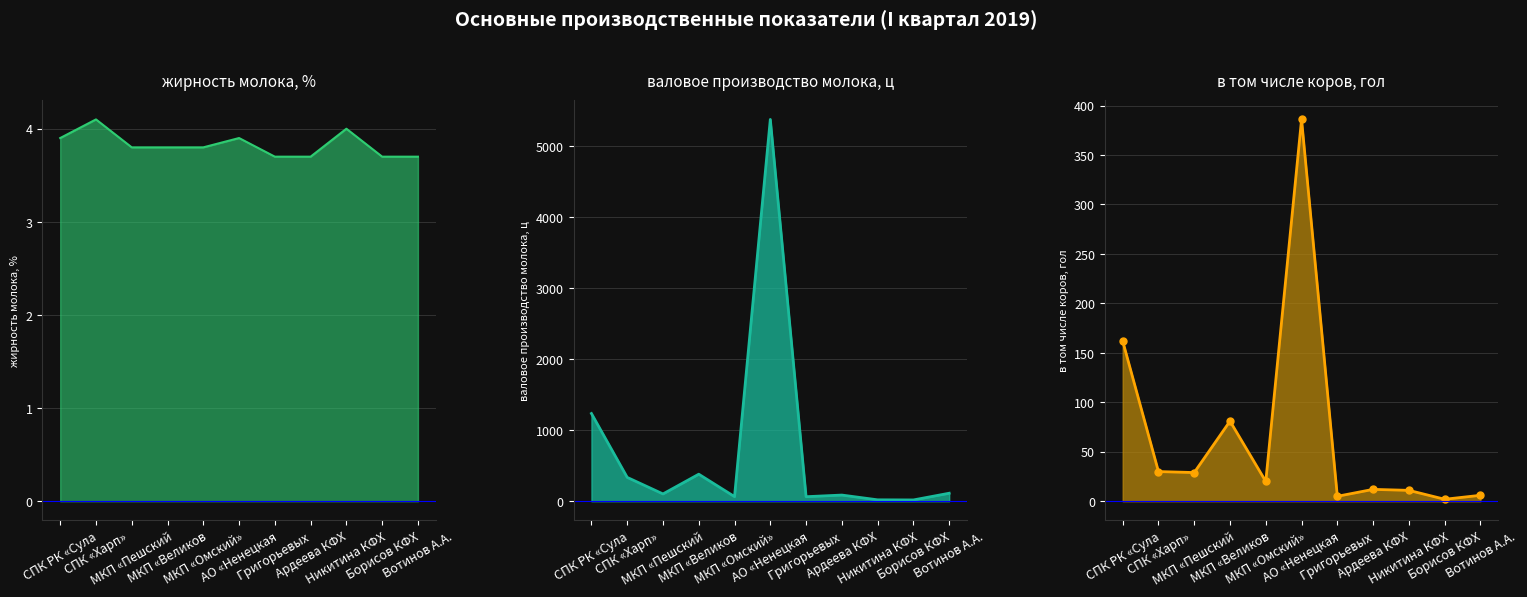

Rank the categories by жирность молока, % value from highest to lowest.

СПК «Харп», Никитина КФХ, СПК РК «Сула, АО «Ненецкая, МКП «Пешский, МКП «Великов, МКП «Омский», Григорьевых , Ардеева КФХ, Борисов КФХ, Вотинов А.А.